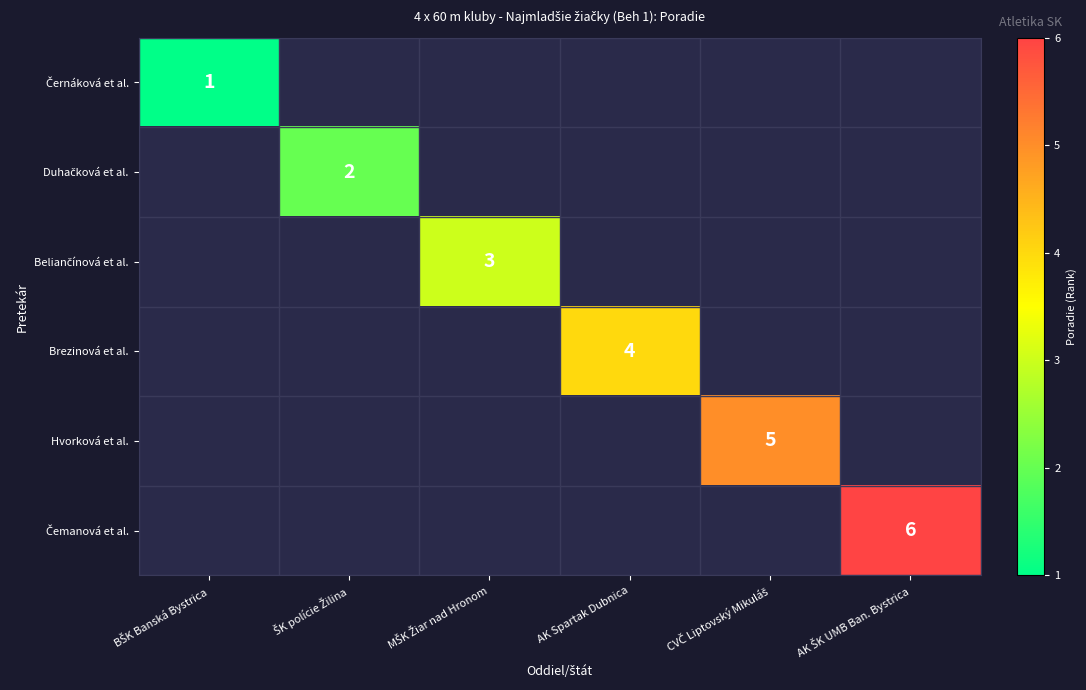

Between ŠK polície Žilina and CVČ Liptovský Mikuláš, which series saw the biggest shift?

Hvorková et al.